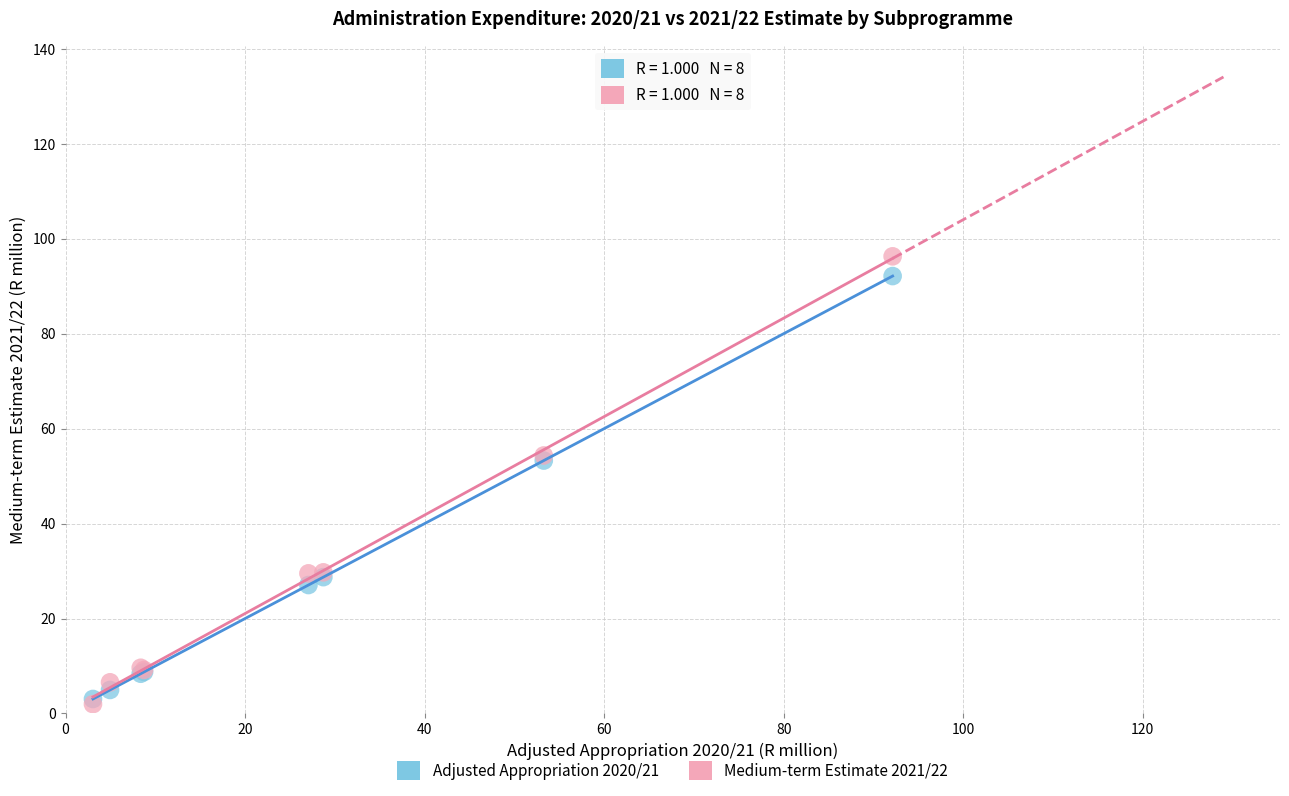

What are all the series names shown in the legend?

Adjusted Appropriation 2020/21, Medium-term Estimate 2021/22